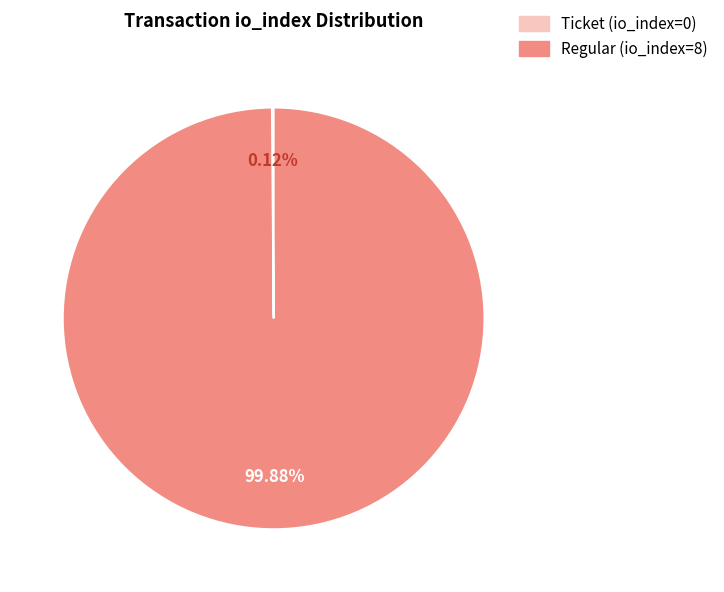

What percentage is the Regular (io_index=8) slice, to the nearest percent?

100%